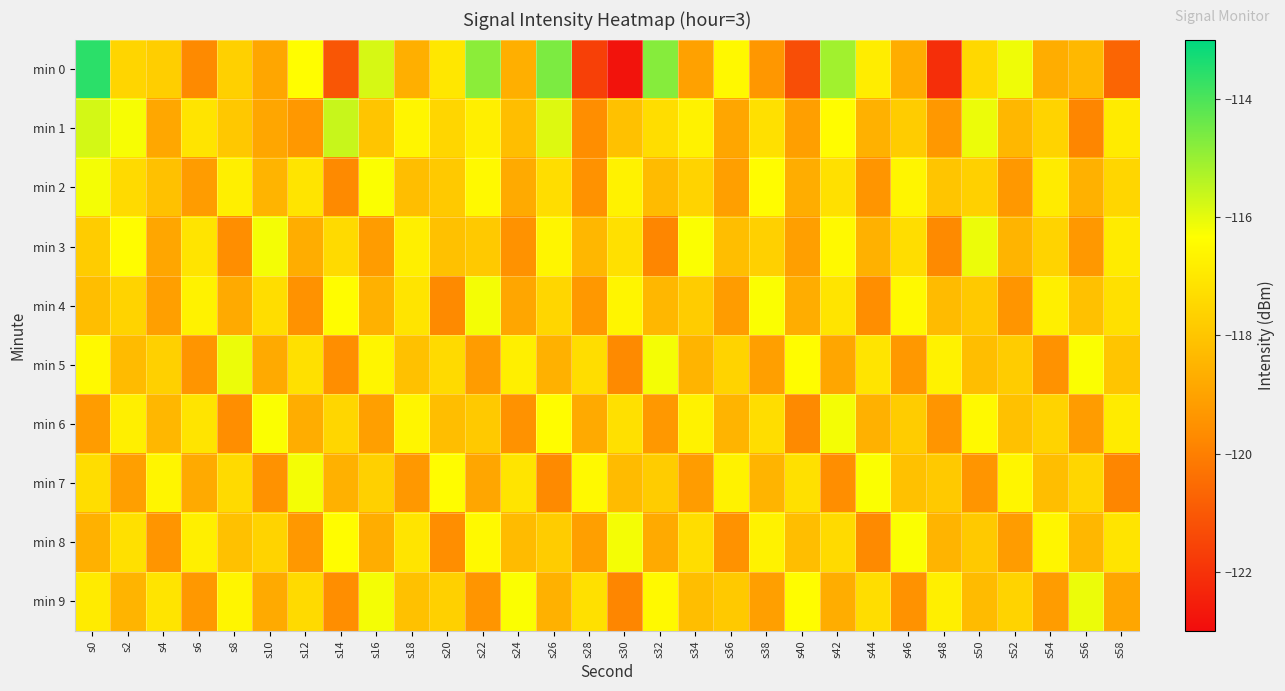

Which category has the highest value across all series?

s0